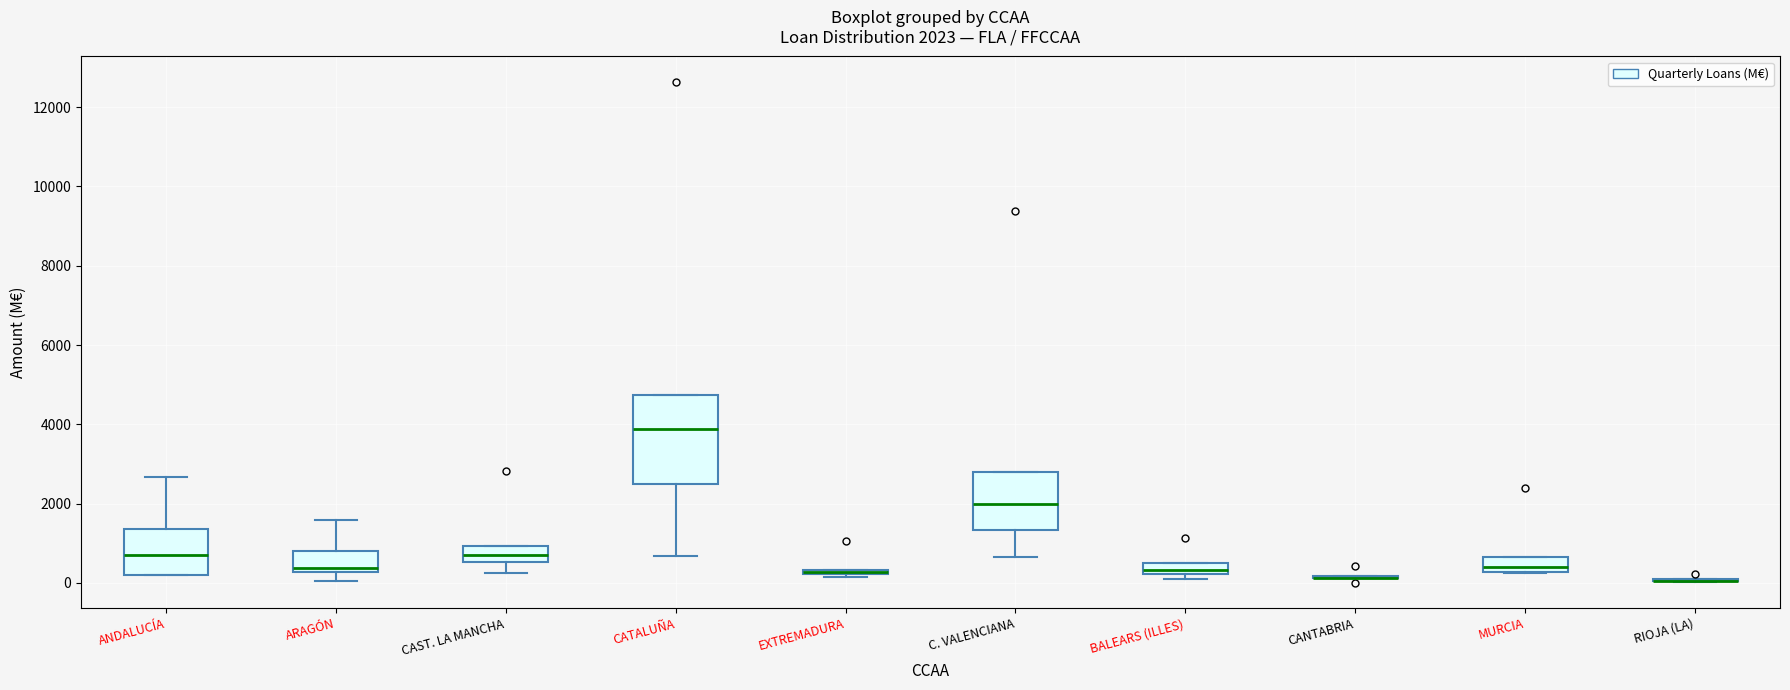

Which box is the tallest, from its lower edge to its upper edge?

CATALUÑA